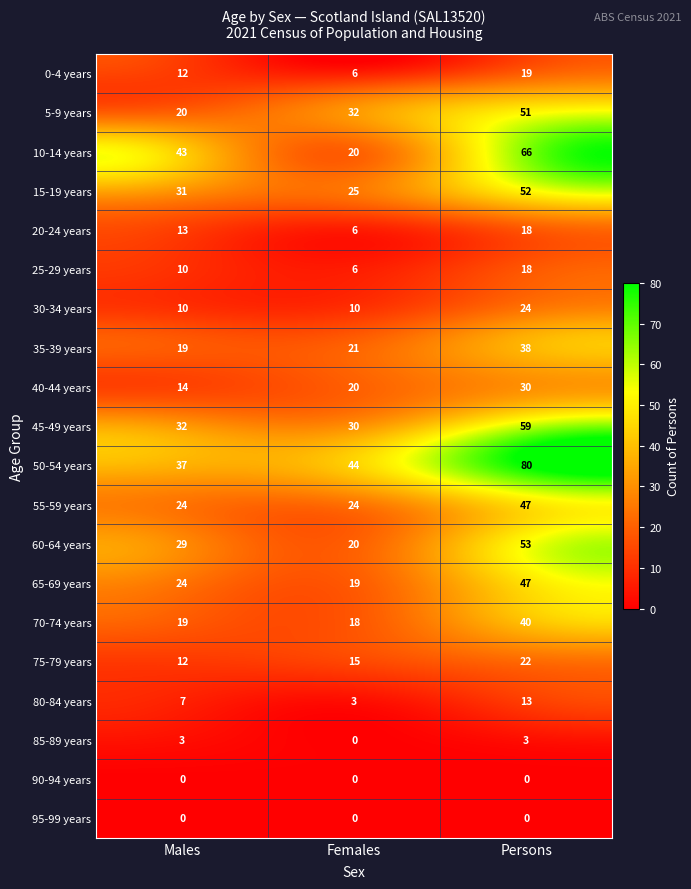

List the labels in order of 0-4 years value, largest first.

Persons, Males, Females